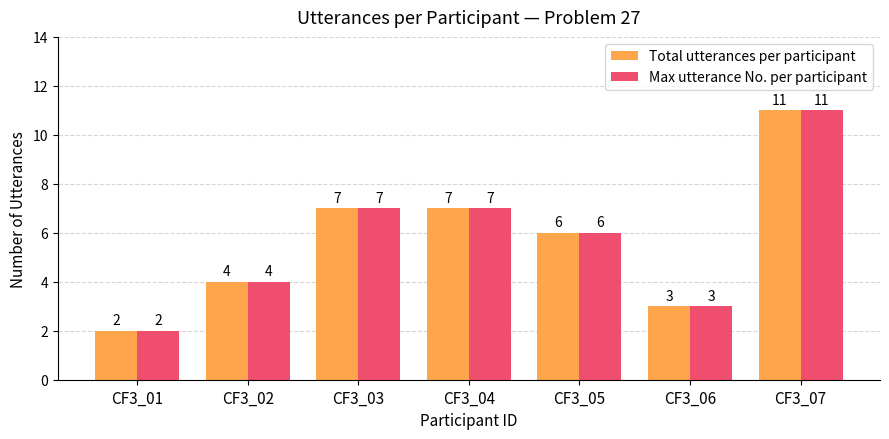

What is the smallest value displayed?

2